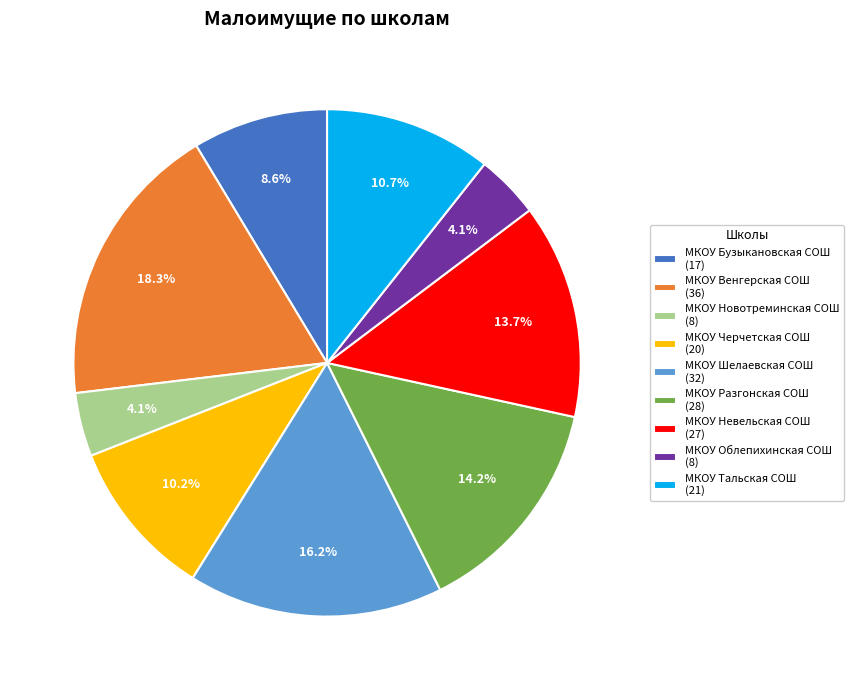

What is the ratio of the value at МКОУ Новотреминская СОШ (8) to the value at МКОУ Черчетская СОШ (20)?

0.4